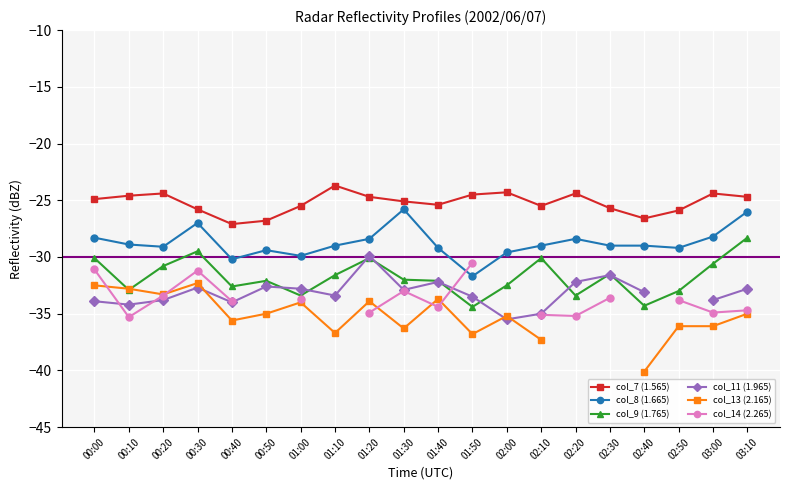

What is the label of the 10th point from the right?

01:40